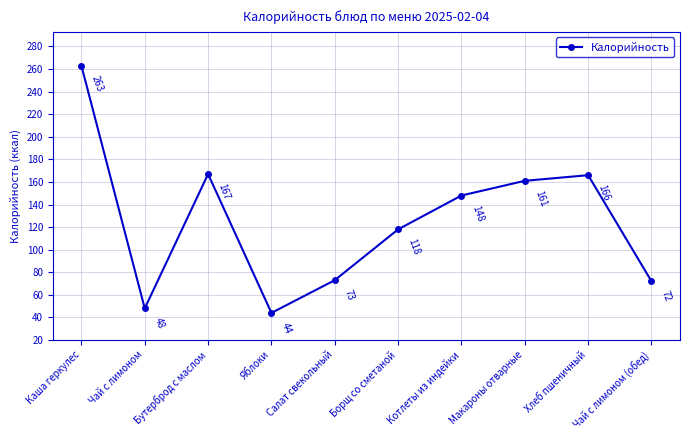

What is the maximum value shown in the chart?

263